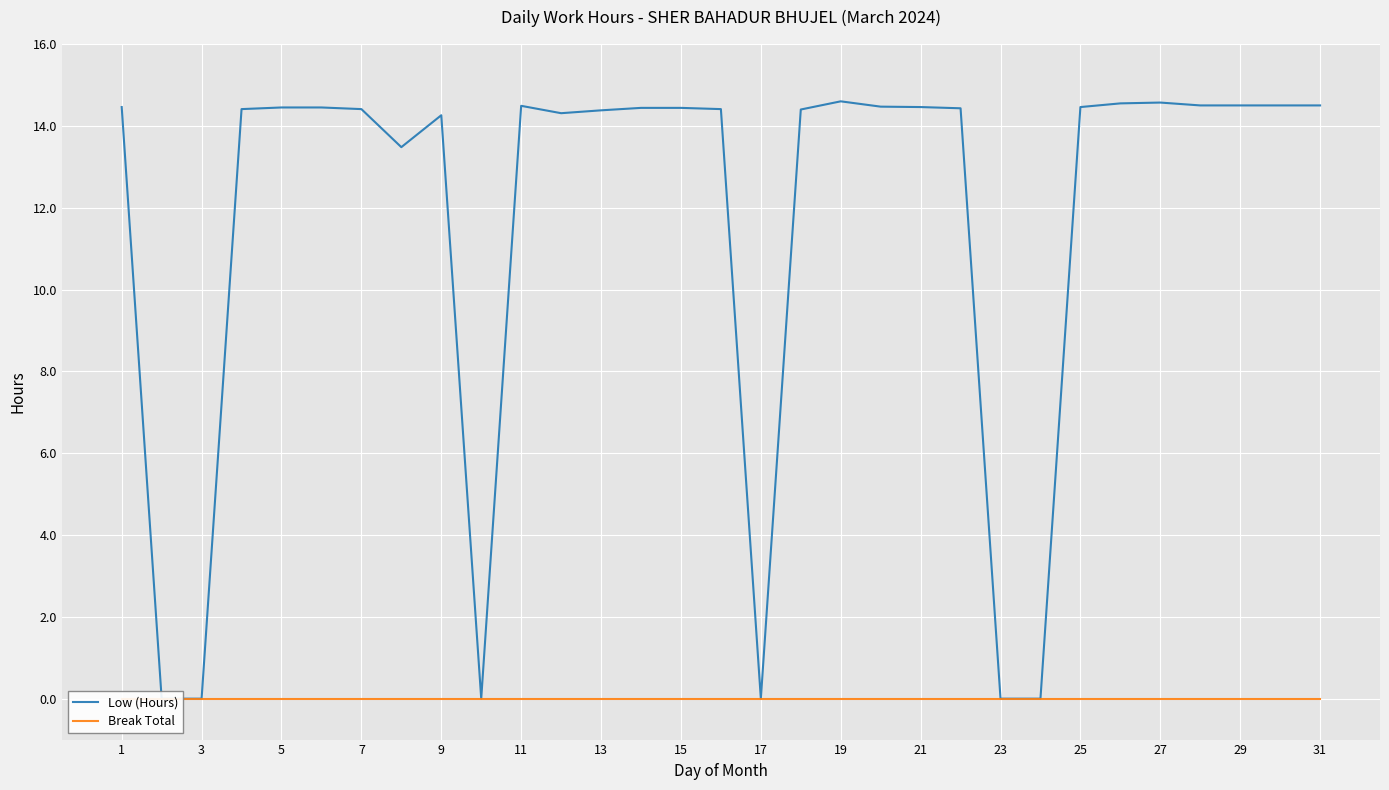

Where is Break Total nearest to the value 0?

1